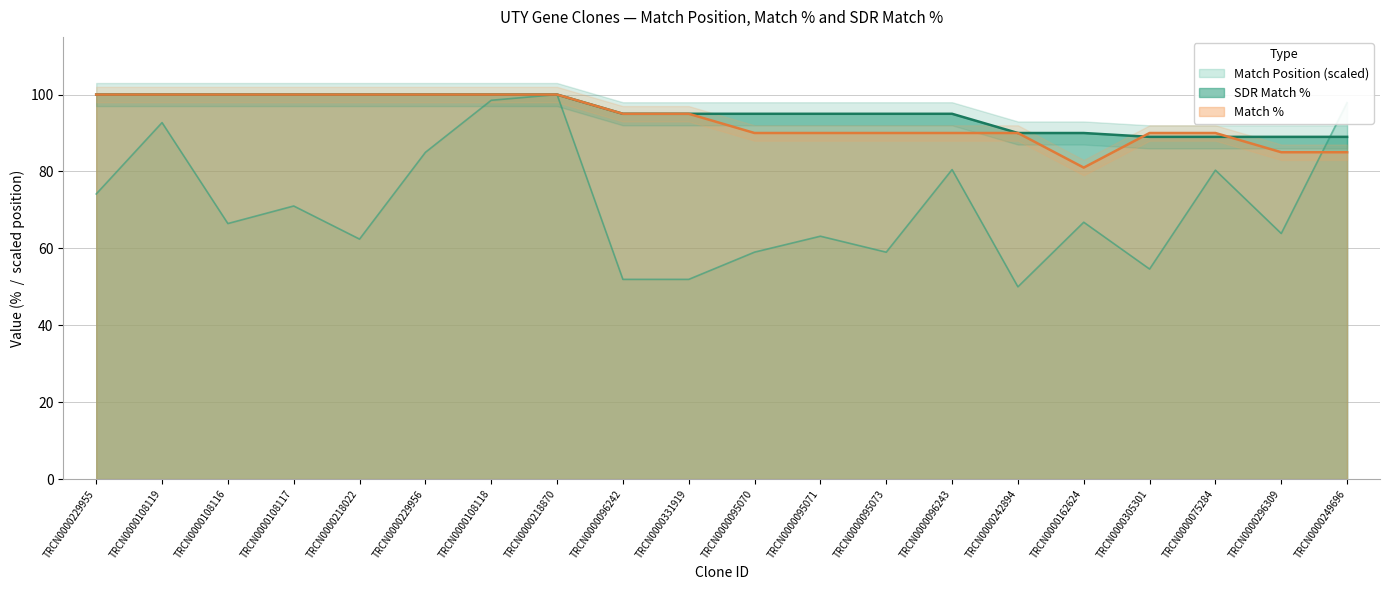

True or false: Match % has a value of 27.9 at TRCN0000229955.

False